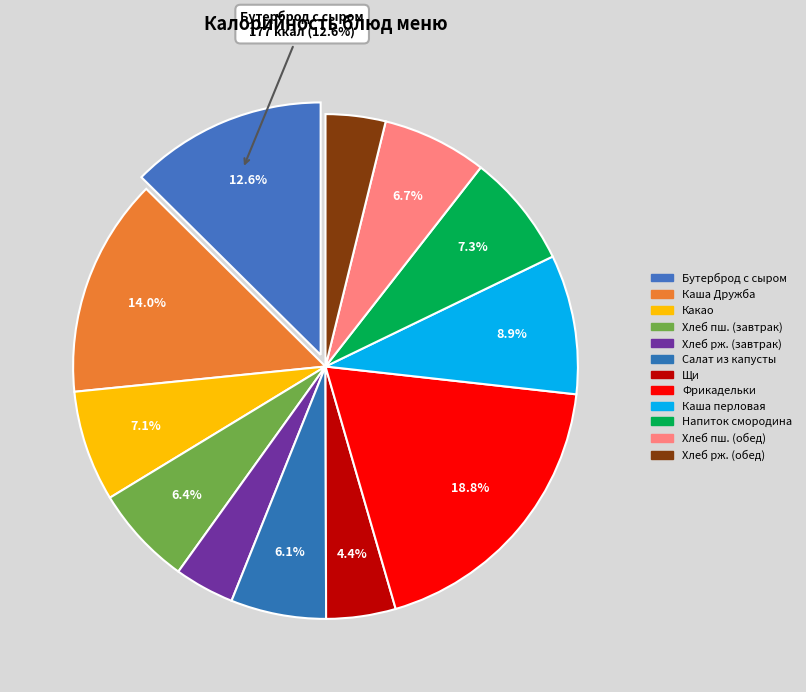

How many slices are in this pie chart?

12